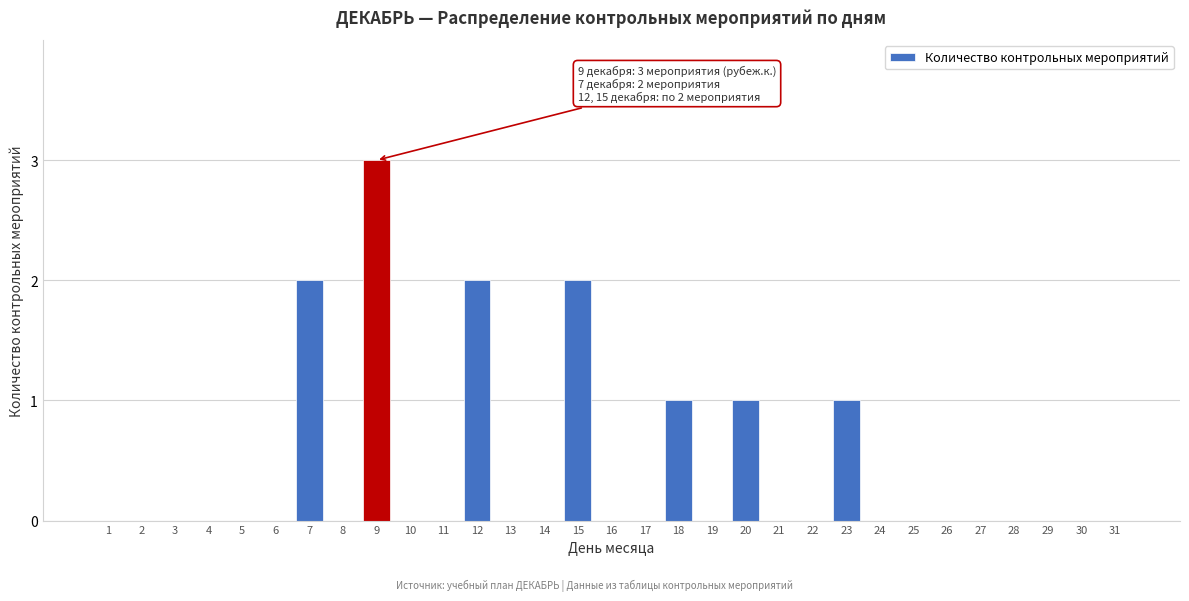

True or false: the data shows 0 at 4.

True